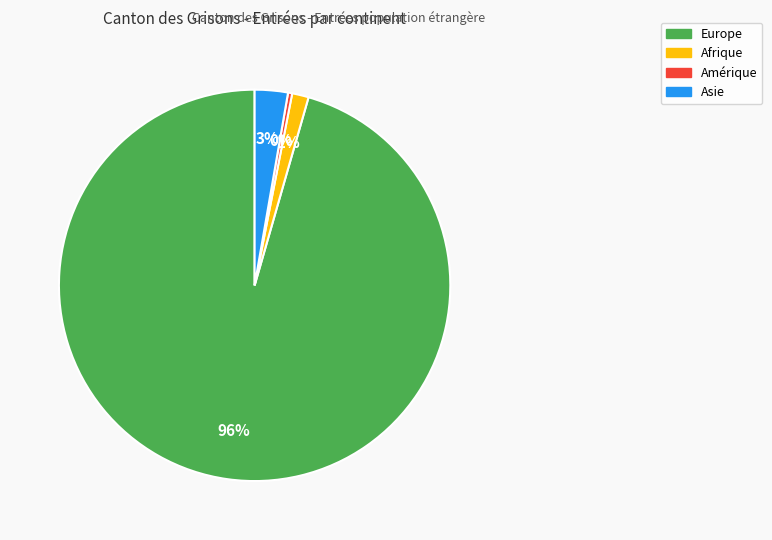

How many slices are in this pie chart?

4